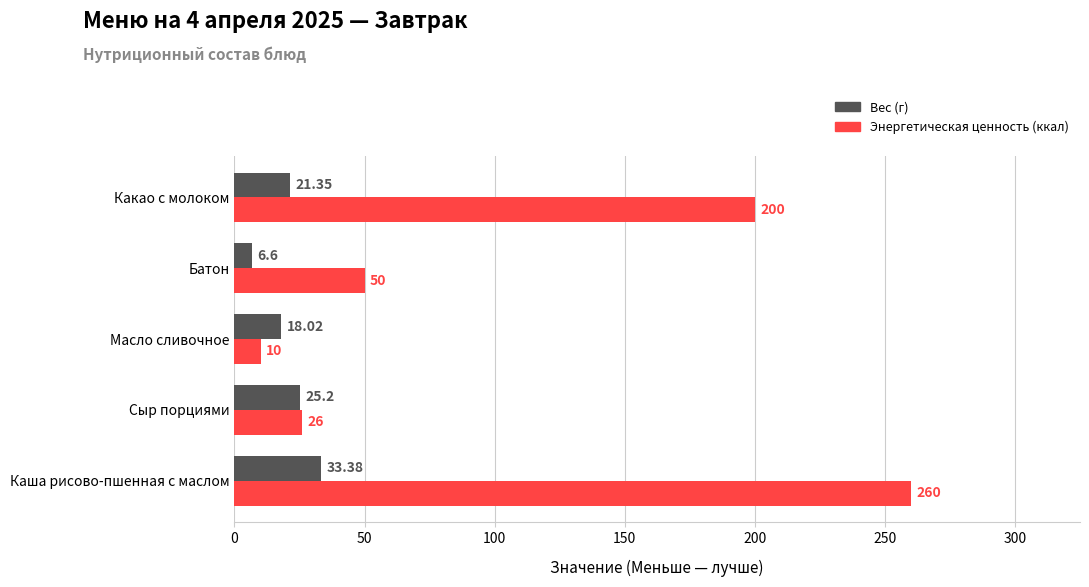

At which category is the sum across all series the highest?

Каша рисово-пшенная с маслом